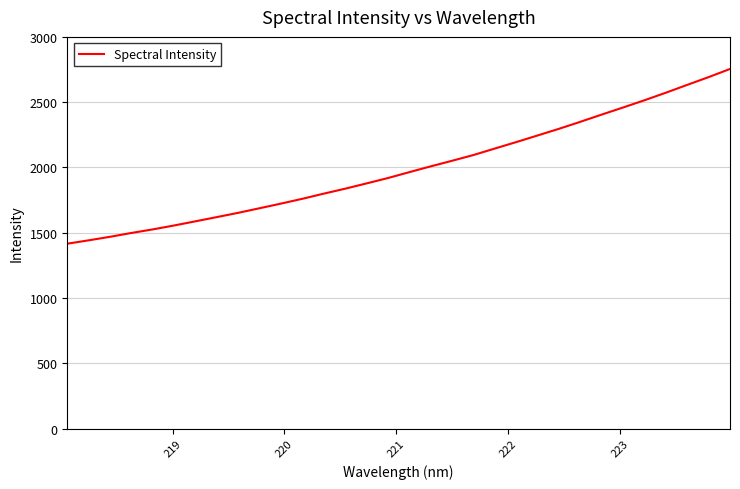

What is the difference between the maximum and minimum values?

1338.0